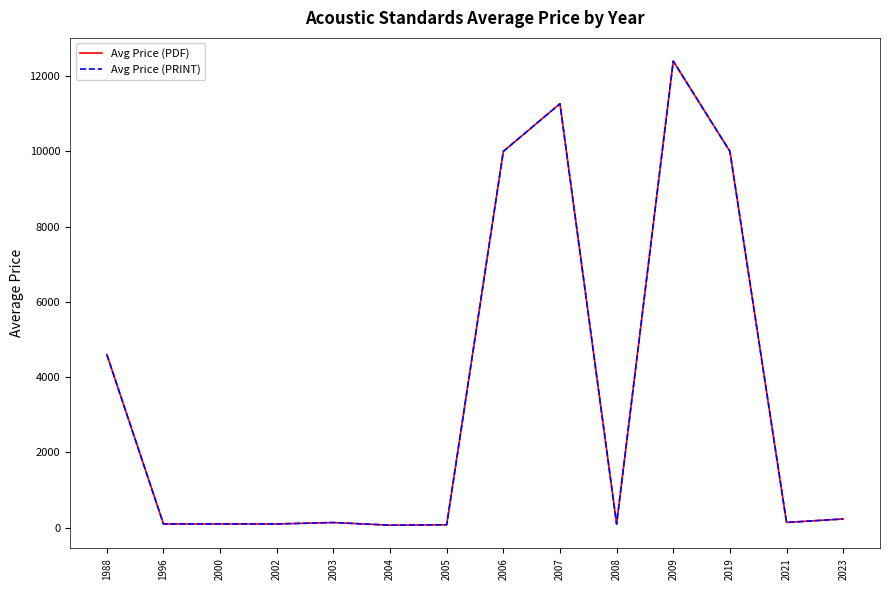

Which label corresponds to the smallest value in the chart?

2004